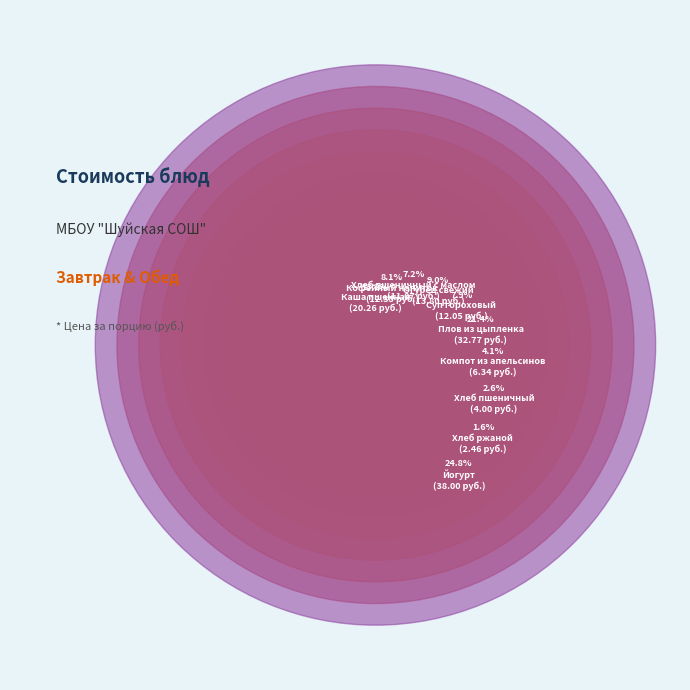

Which slice is the largest?

Йогурт